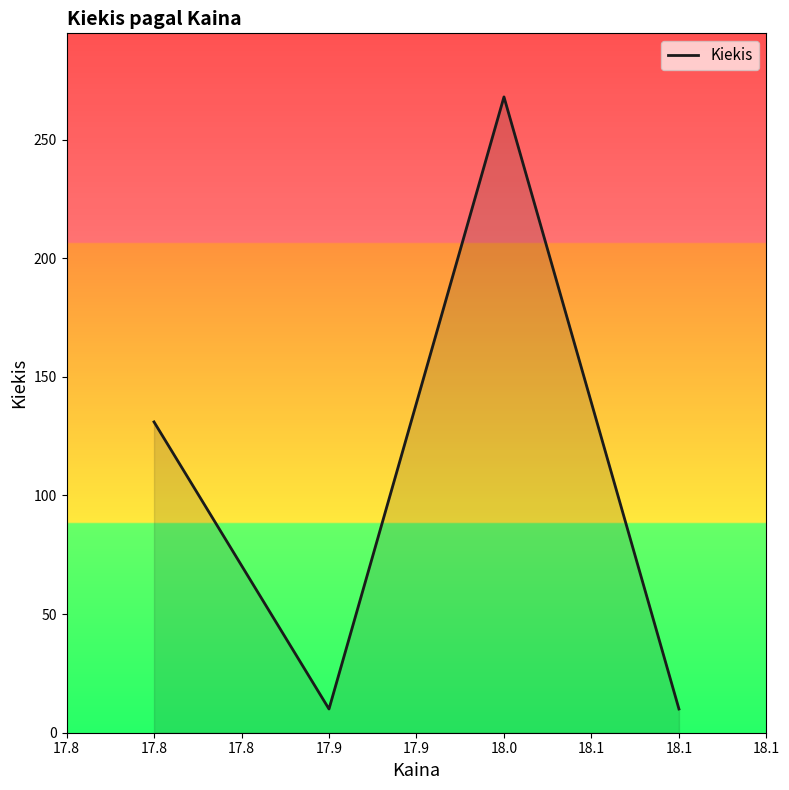

The value at 17.8 is 131. True or false?

True